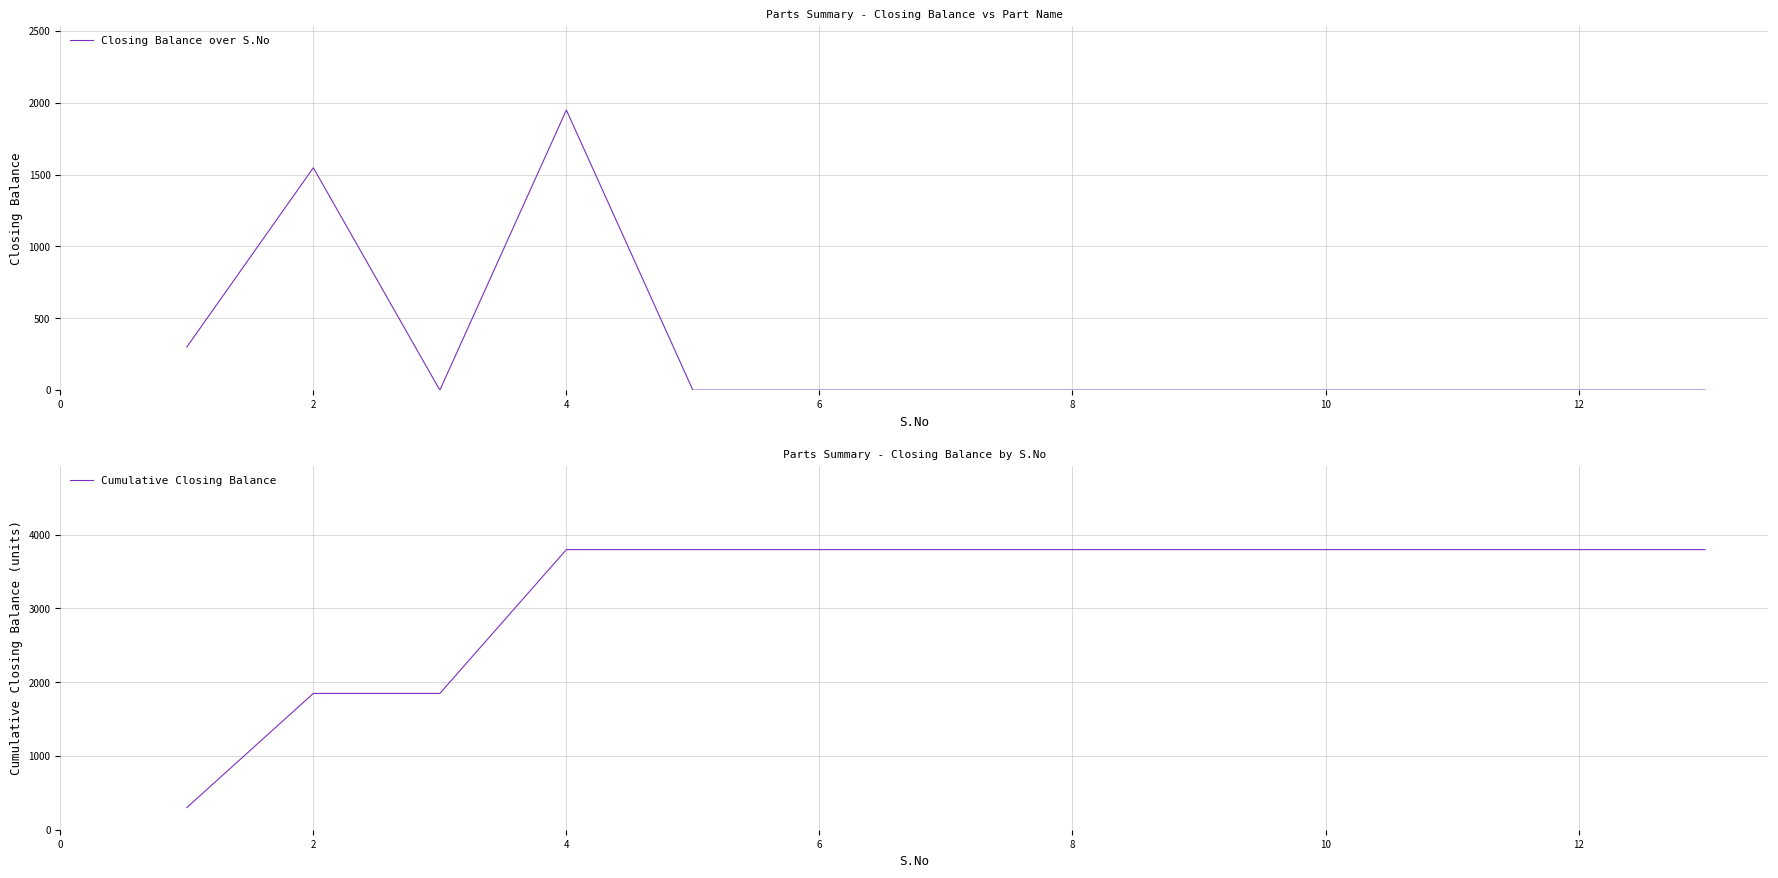

Is the value of Cumulative Closing Balance at 8 greater than the value of Closing Balance over S.No at 2?

Yes